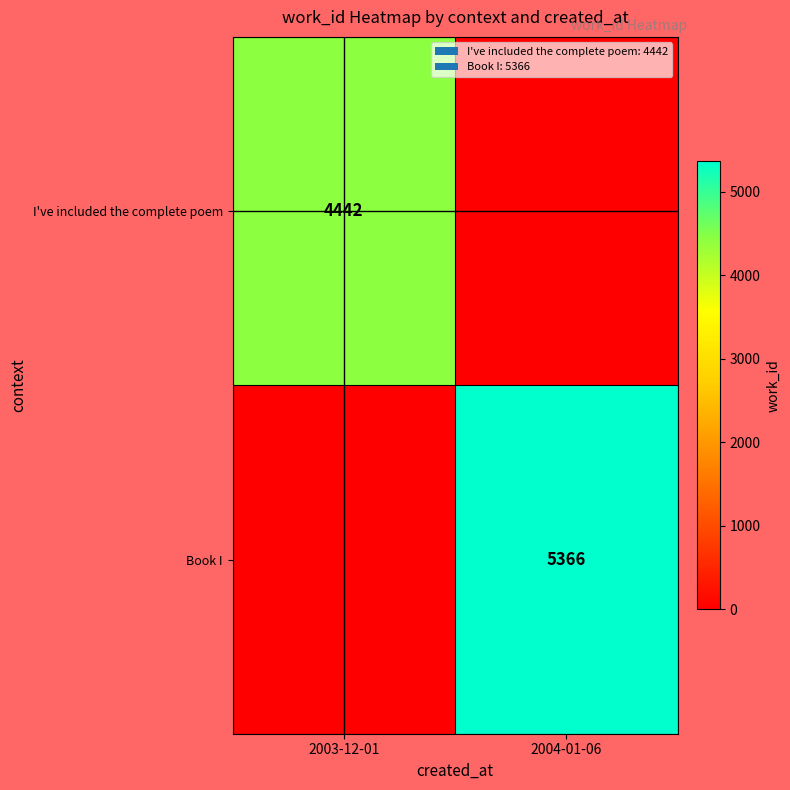

The value of Book I at 2004-01-06 is 5366. True or false?

True